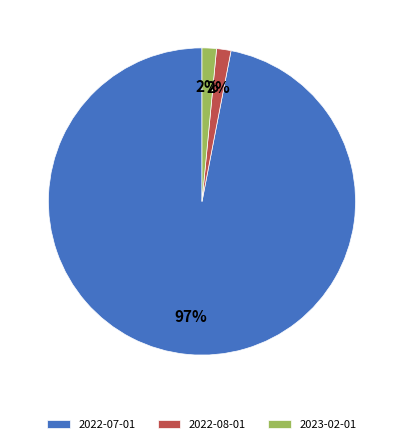

To the nearest percent, what portion does 2023-02-01 represent?

2%